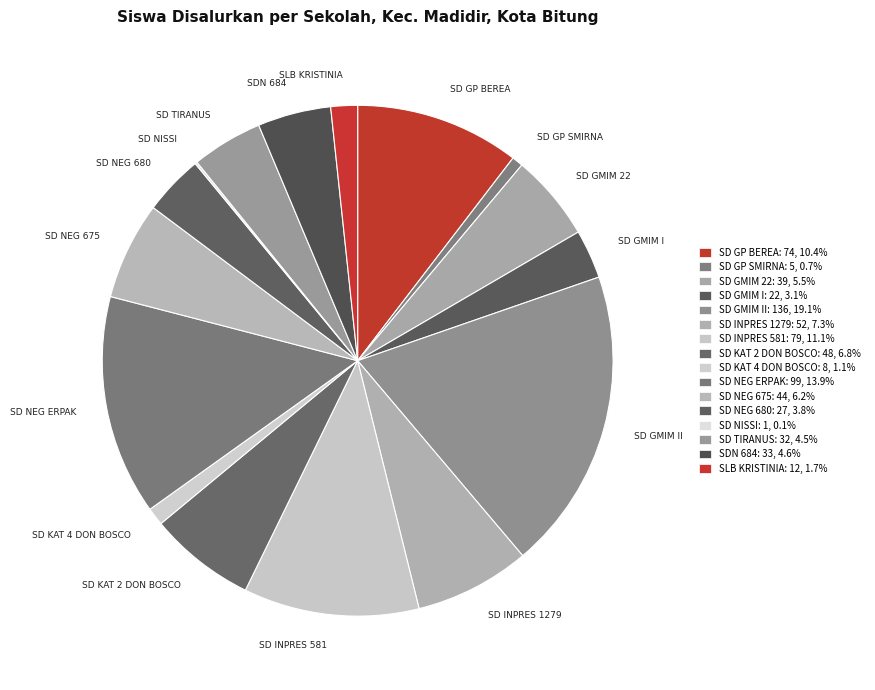

Which has a higher value, SD GMIM II or SD GP BEREA?

SD GMIM II